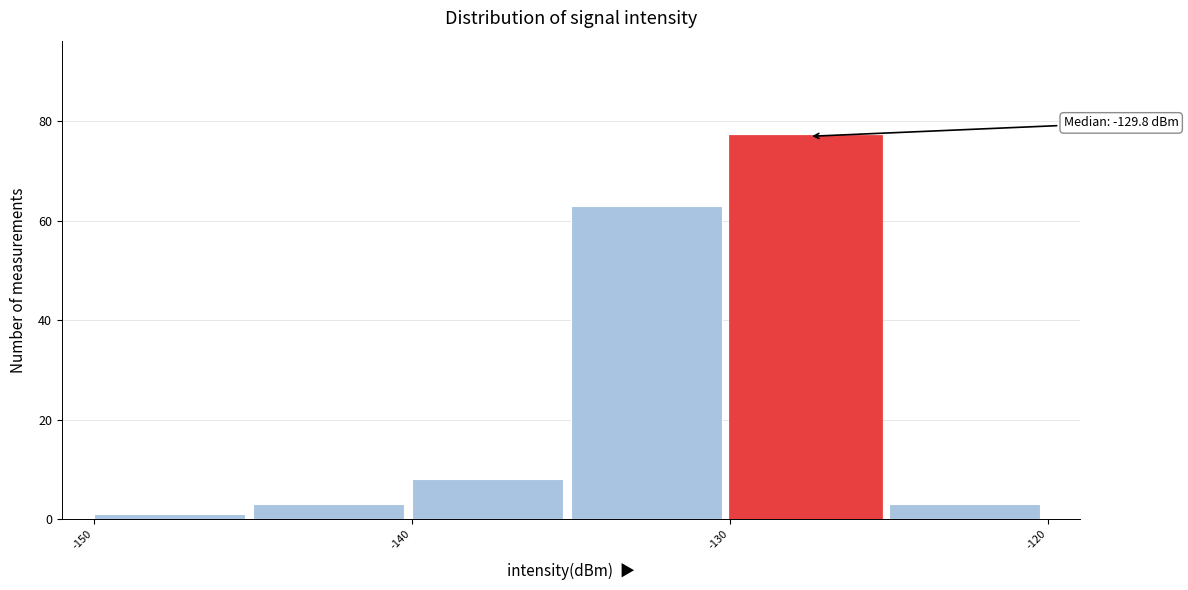

Which range on the x-axis has the tallest bar?

-130 to -125